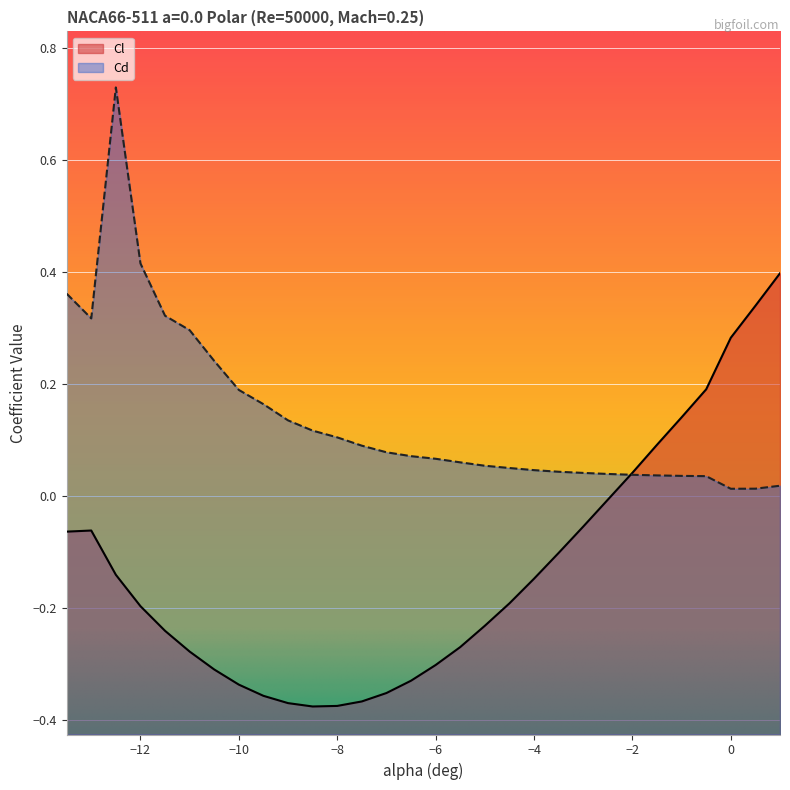

How many interior local valleys does the Cd series have?

2